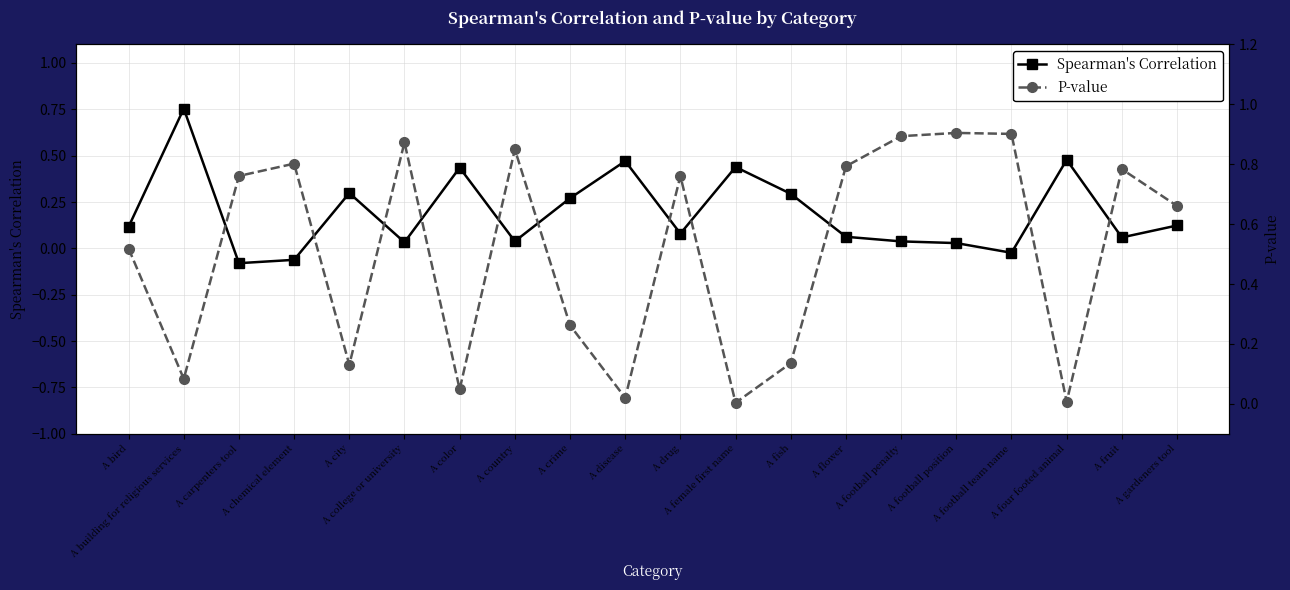

True or false: P-value has a value of 0.8 at A chemical element.

True